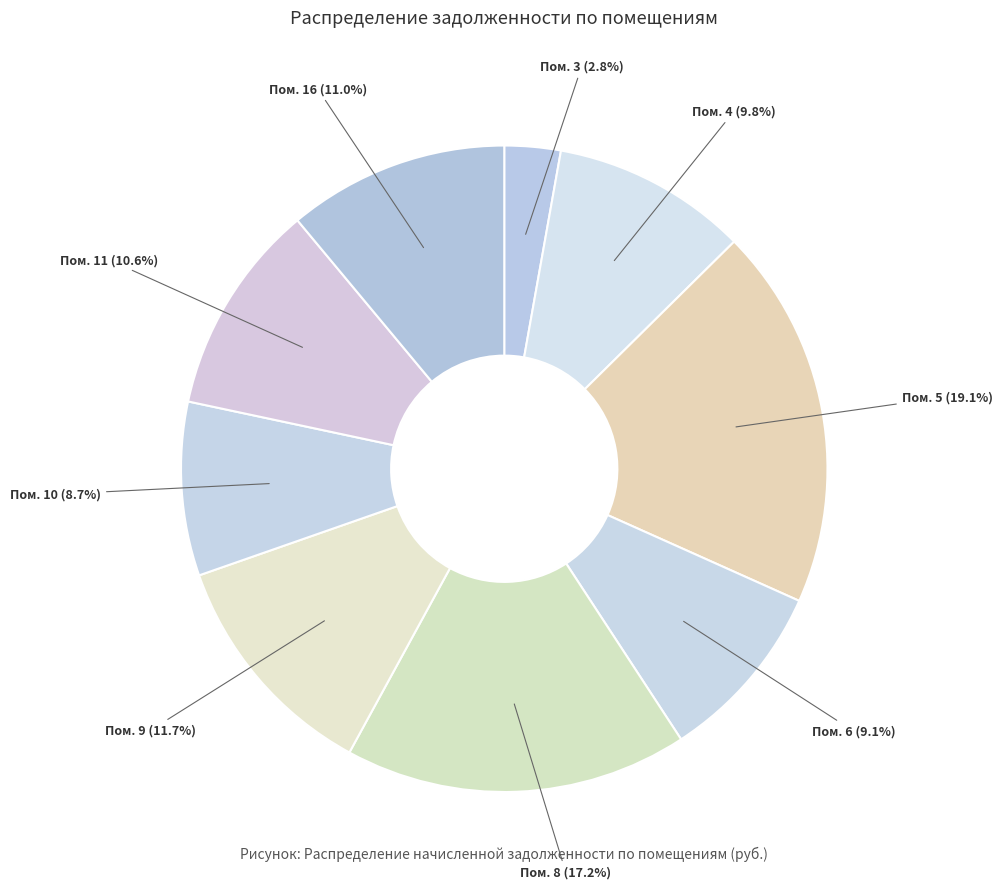

How many slices are in this pie chart?

9